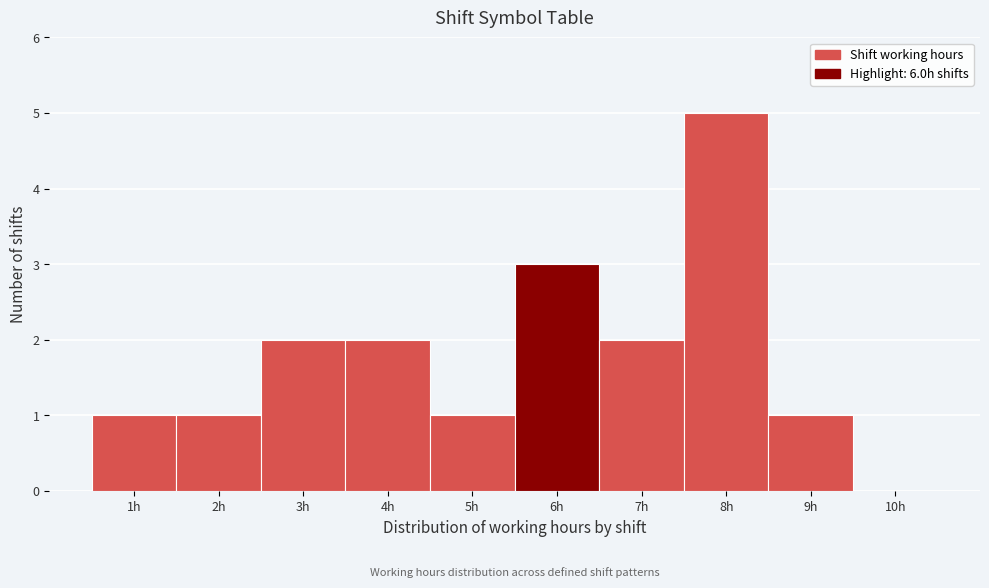

Reading left to right, transcribe this chart: for each bar, give the range it covers on the x-axis and its height. The values are not printed on the chart, so give them approximately, as read against the axis.

0.5 to 1.5: 1
1.5 to 2.5: 1
2.5 to 3.5: 2
3.5 to 4.5: 2
4.5 to 5.5: 1
5.5 to 6.5: 3
6.5 to 7.5: 2
7.5 to 8.5: 5
8.5 to 9.5: 1
9.5 to 10.5: 0